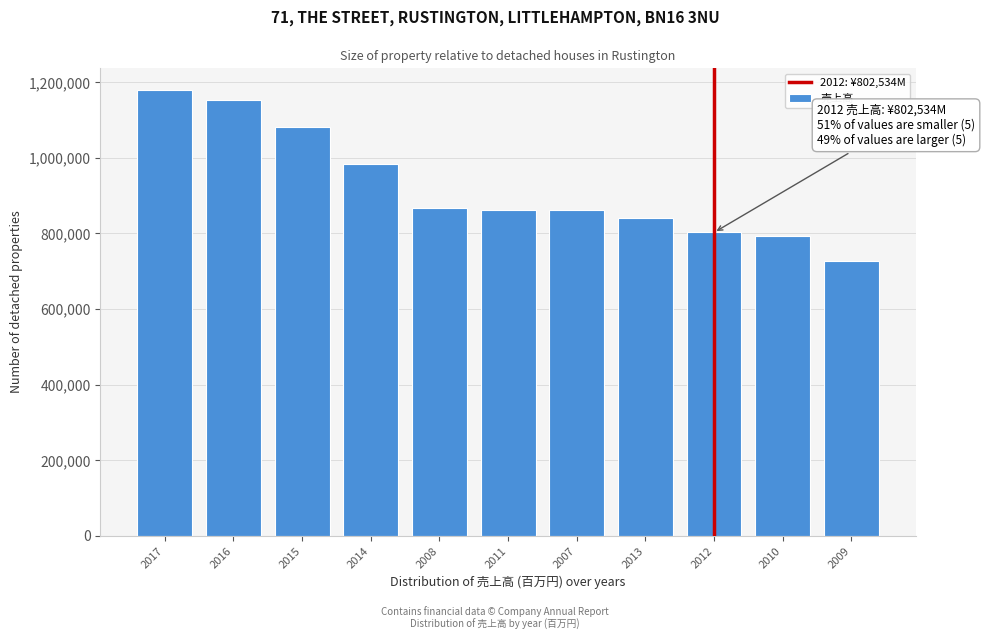

Is it true that the value at 2016 is 1931580?

False